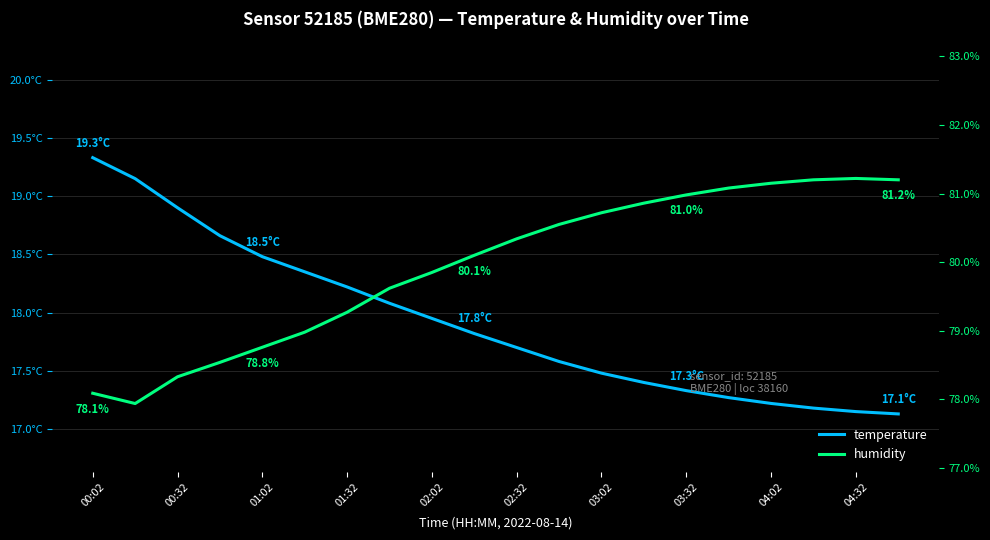

Which has a higher value, 04:32 or 03:32?

03:32